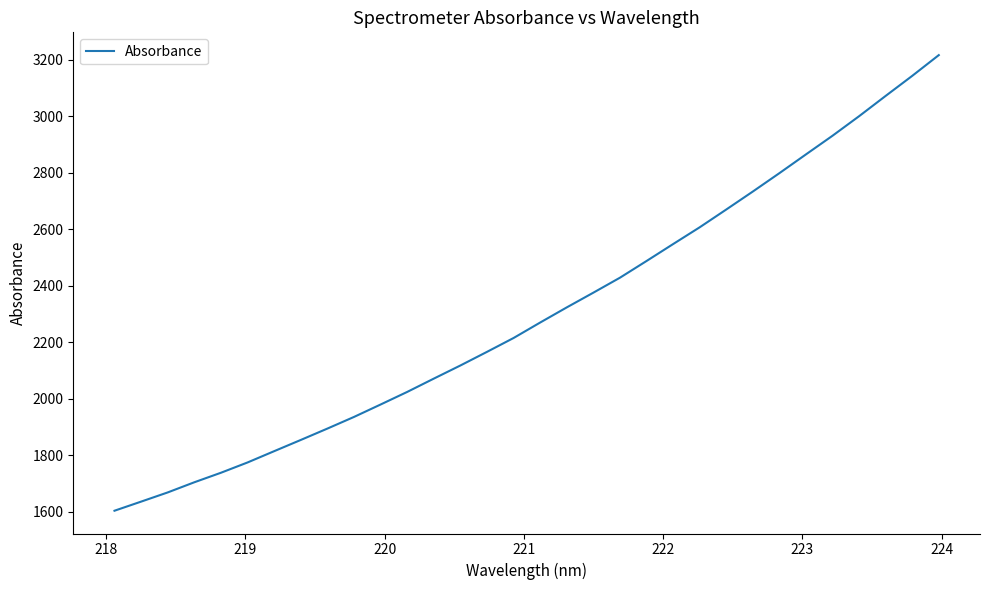

True or false: the data has more than 2 interior local peaks.

False